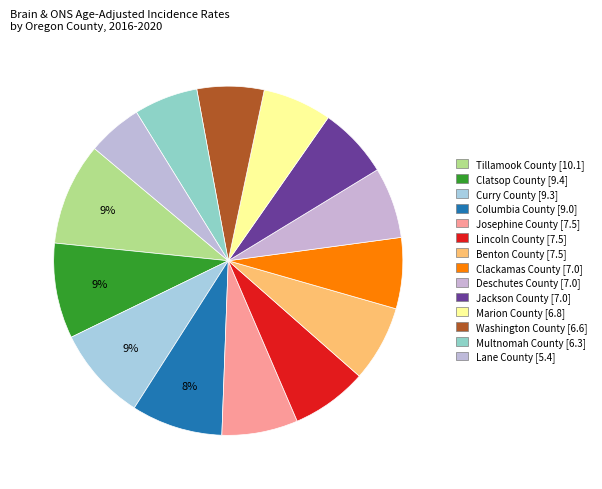

What is the change in value from Columbia County to Marion County?

-2.2